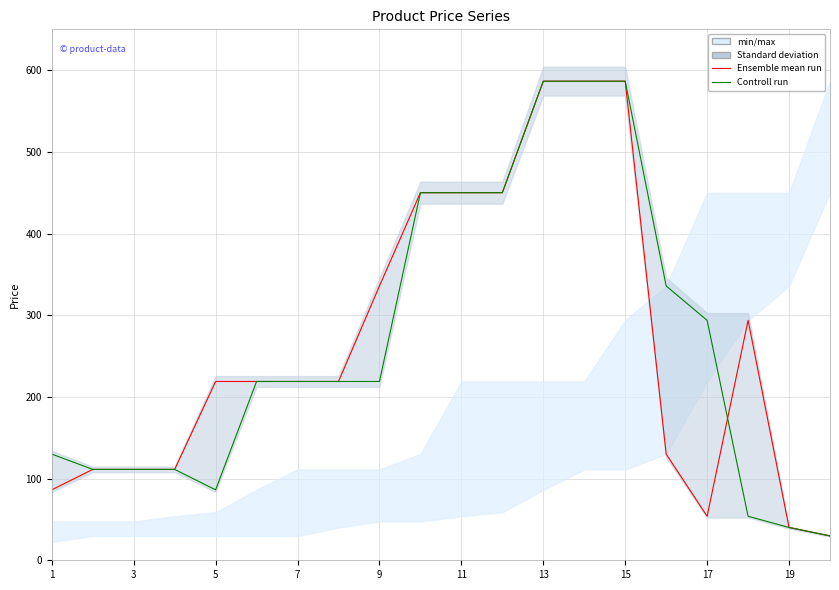

What is the highest value of the Controll run series?

586.5